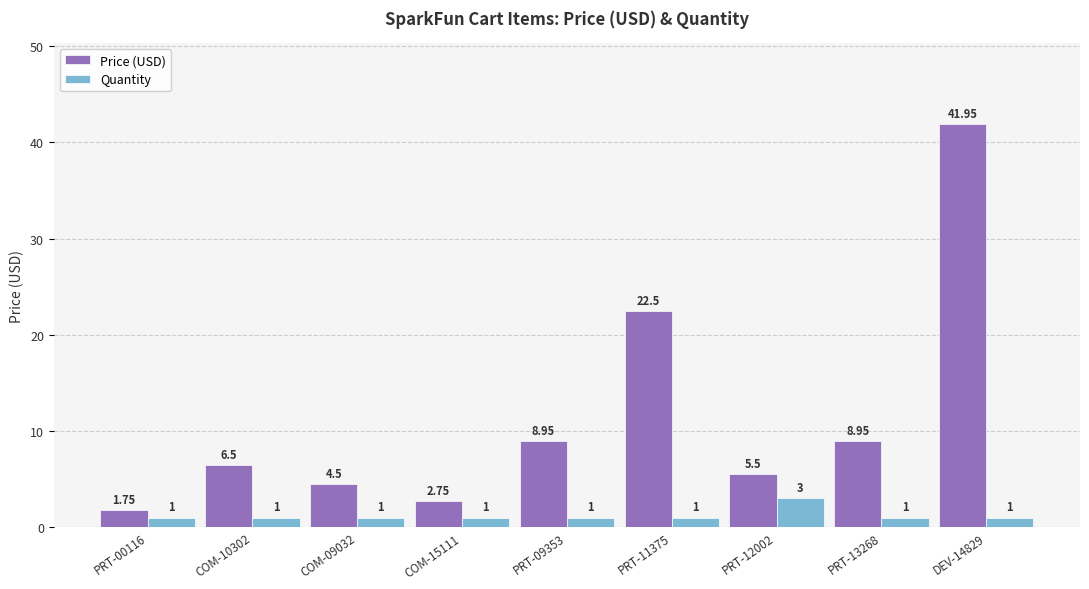

What position from the right is COM-09032?

7